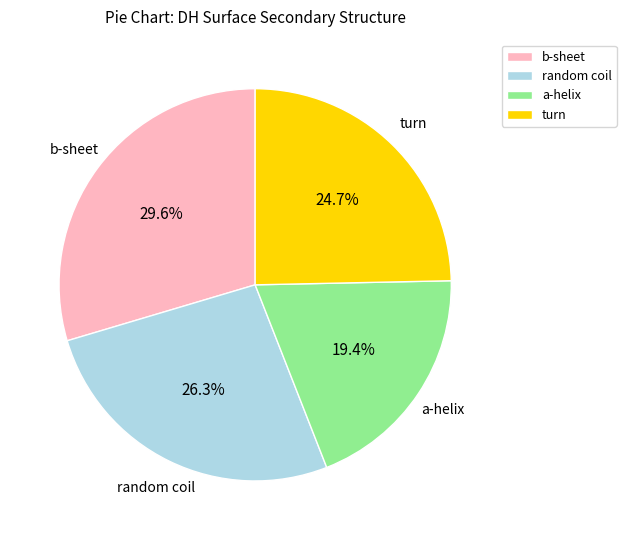

Which category has the smallest portion of the pie?

a-helix